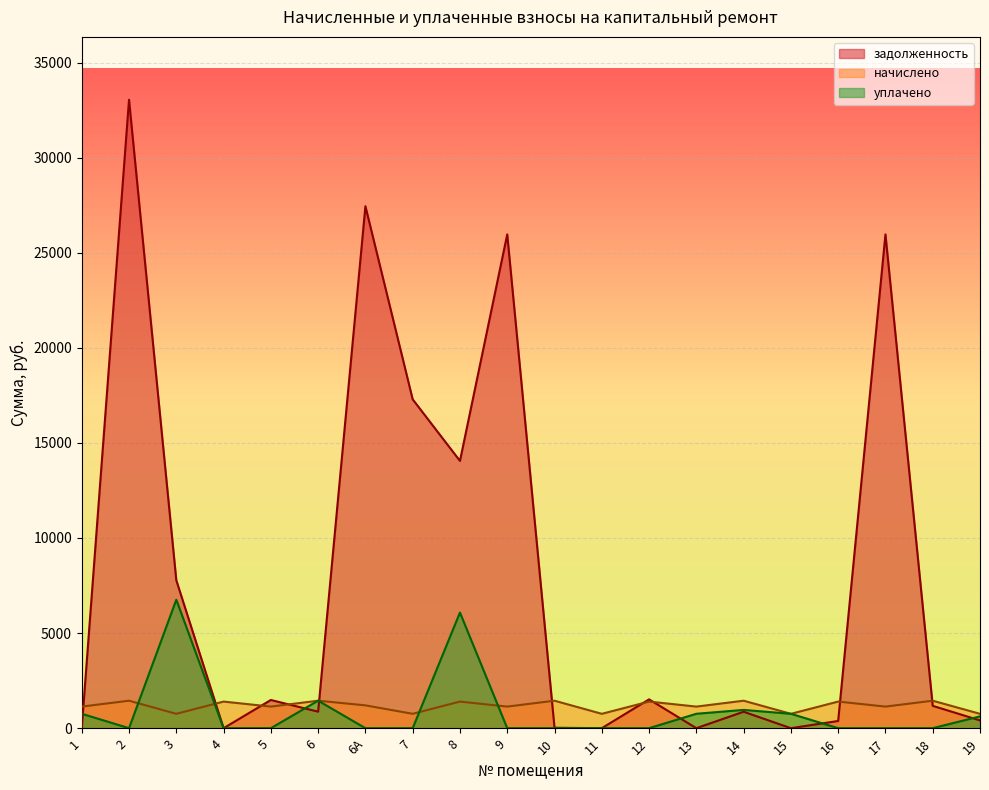

At 7, list the series in order from largest to smallest.

задолженность, начислено, уплачено